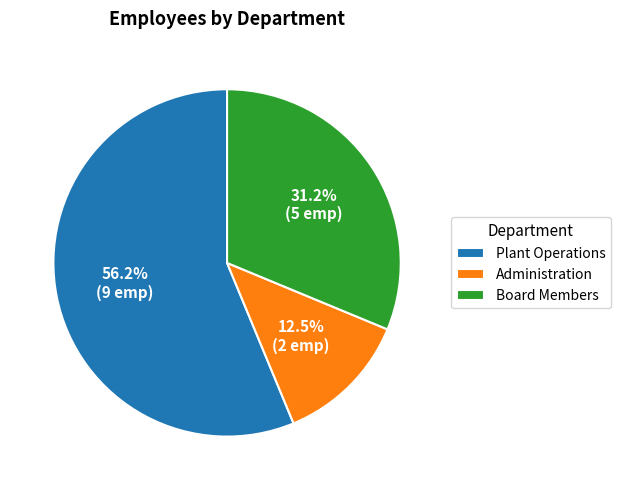

Is there any slice that represents more than half of the pie?

Yes